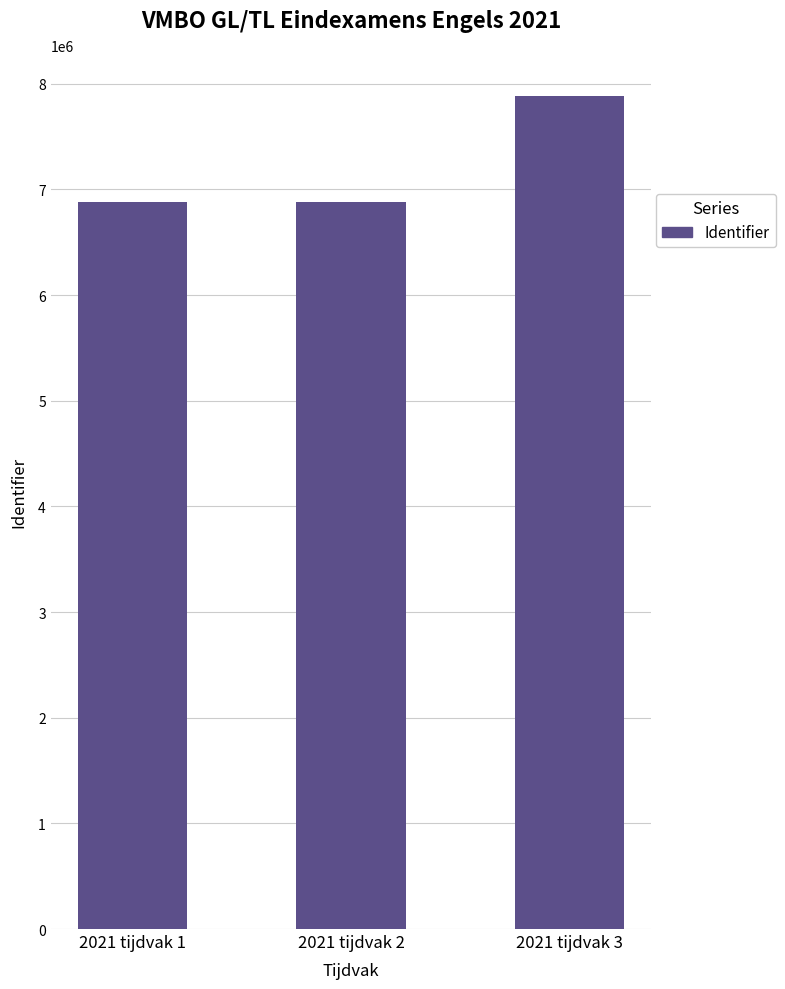

What is the difference between the maximum and minimum values?

1000905